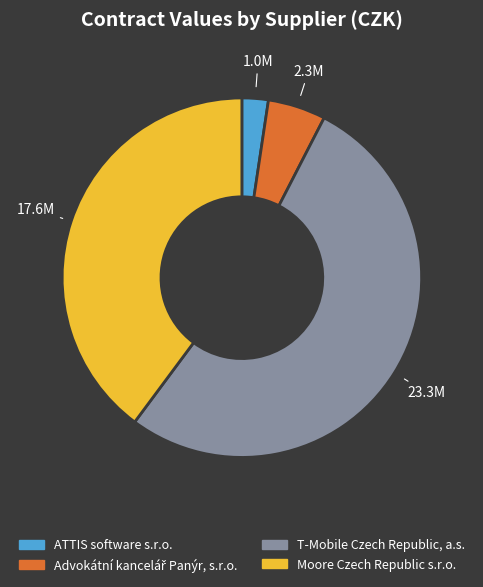

Which category has the smallest portion of the pie?

ATTIS software s.r.o.